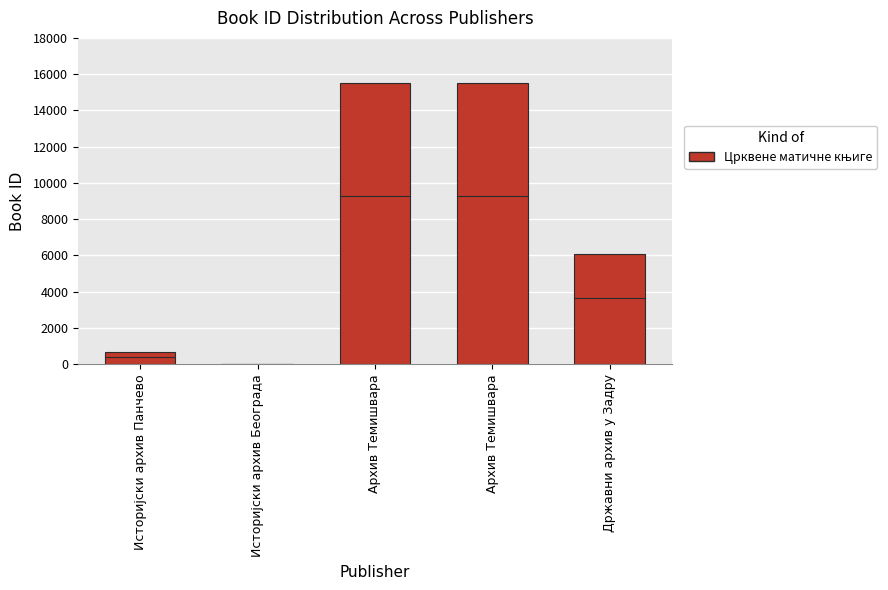

How many categories are shown in the chart?

5